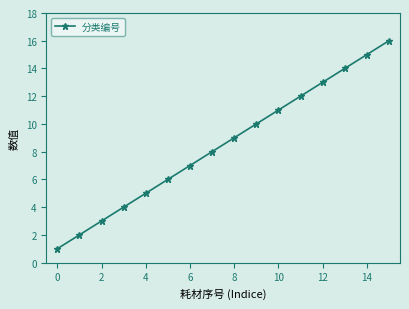

How many series are shown in this chart?

1